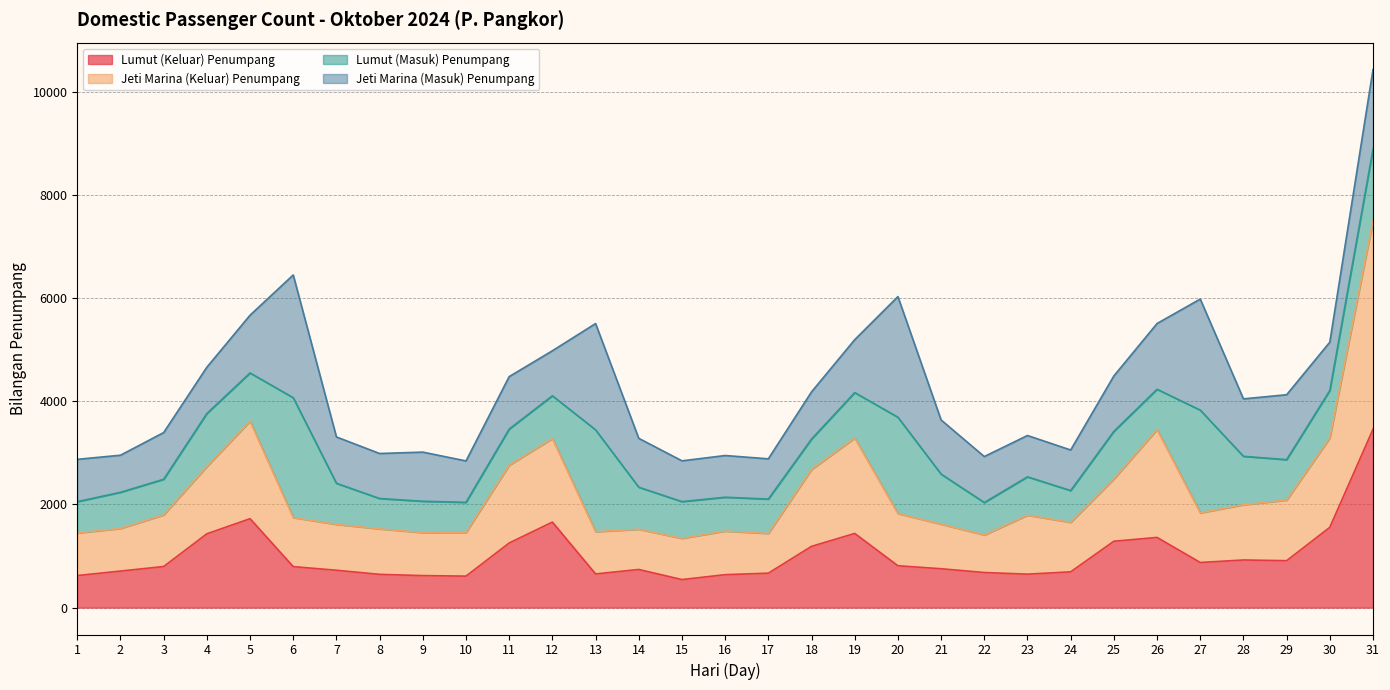

What is the total value across all series at 27?

5979